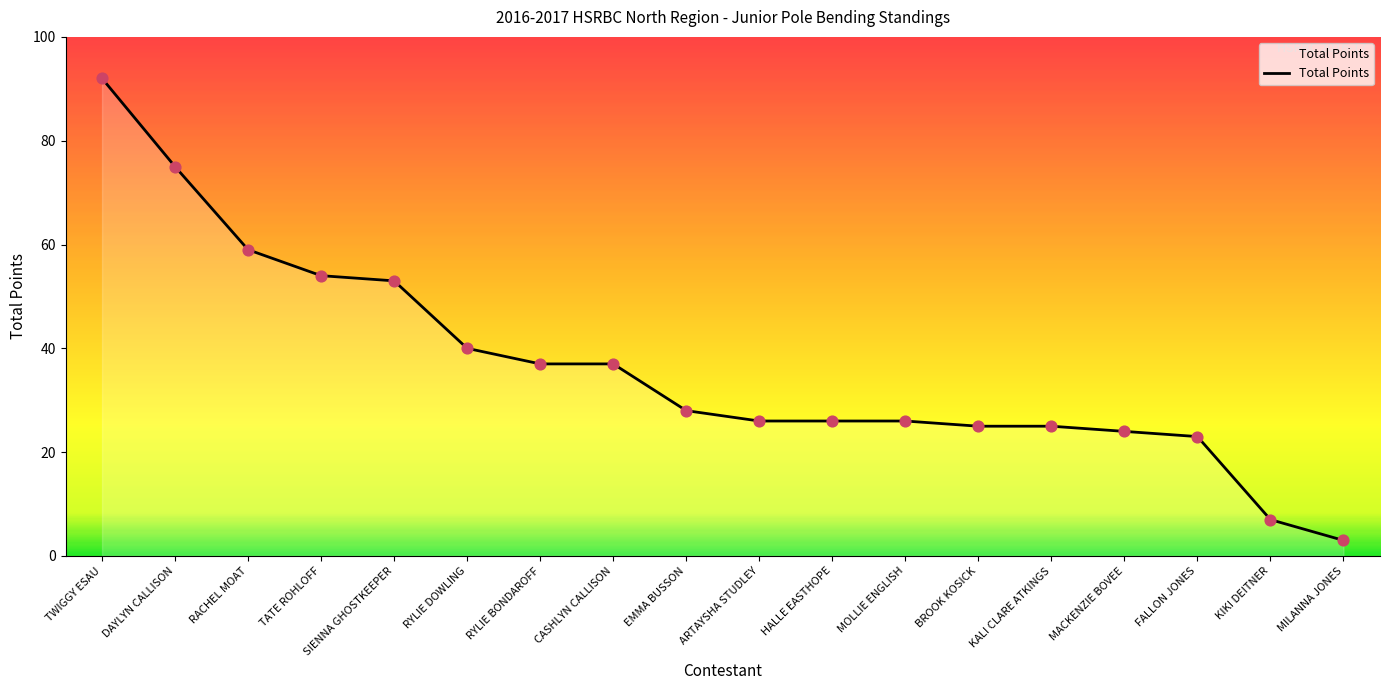

What is the change in value from KALI CLARE ATKINGS to MILANNA JONES?

-22